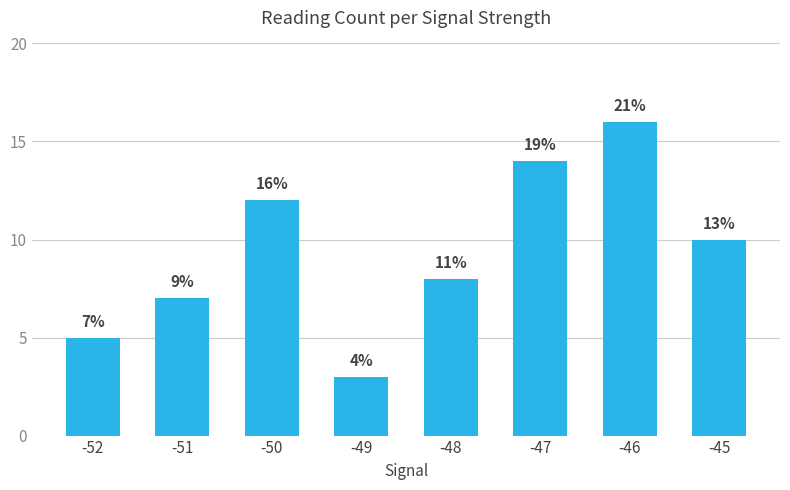

Are the bars horizontal?

No